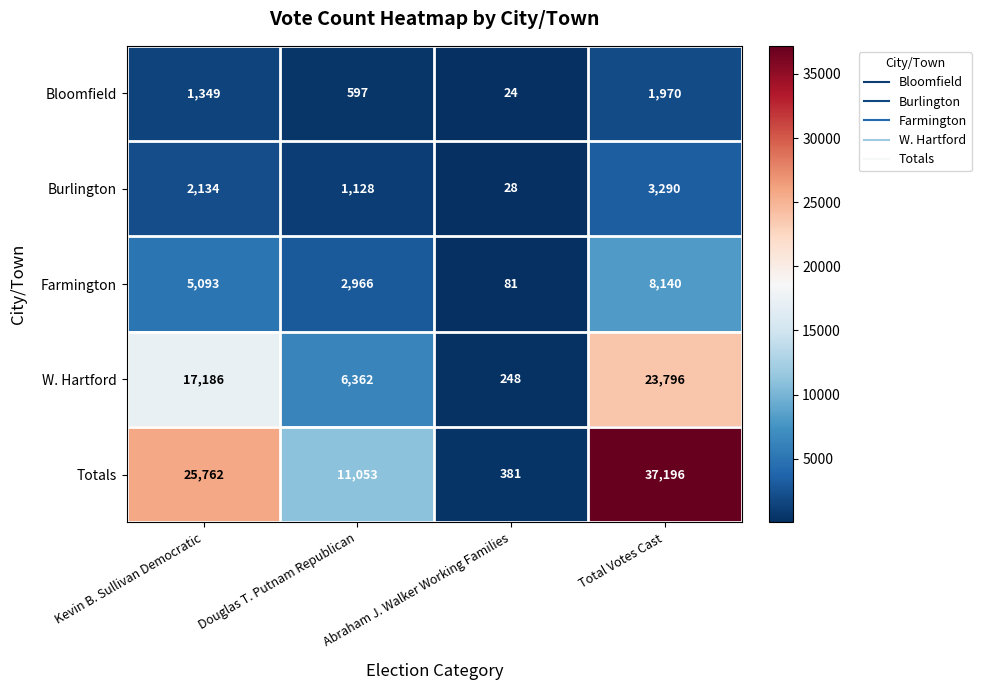

At which label is Burlington closest to 1659?

Kevin B. Sullivan Democratic